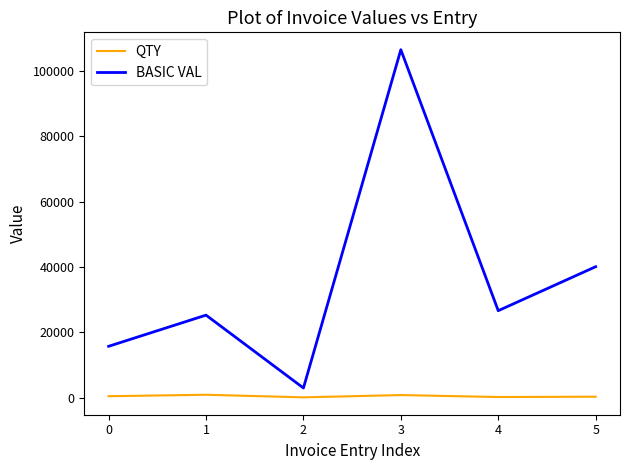

At which category is the sum across all series the highest?

3